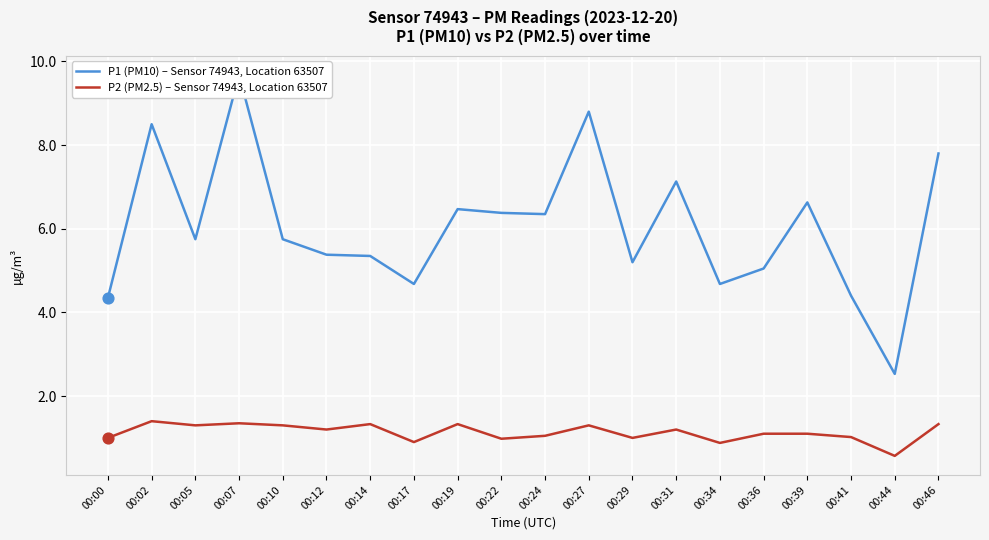

At how many categories does at least one series exceed 3?

19